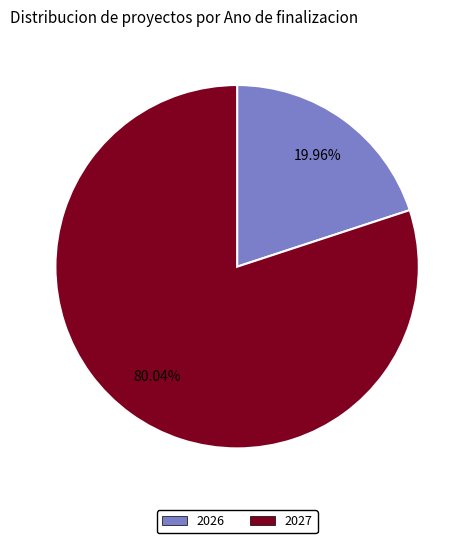

Count the number of slices in the pie.

2